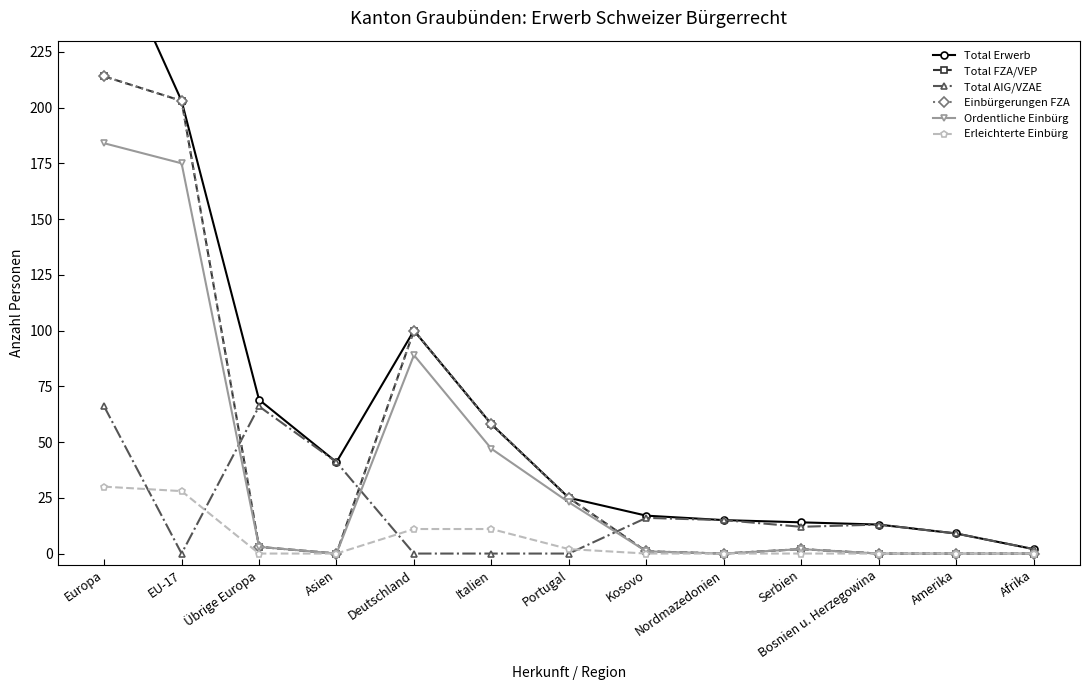

Which series has the largest range (max minus min)?

Total Erwerb